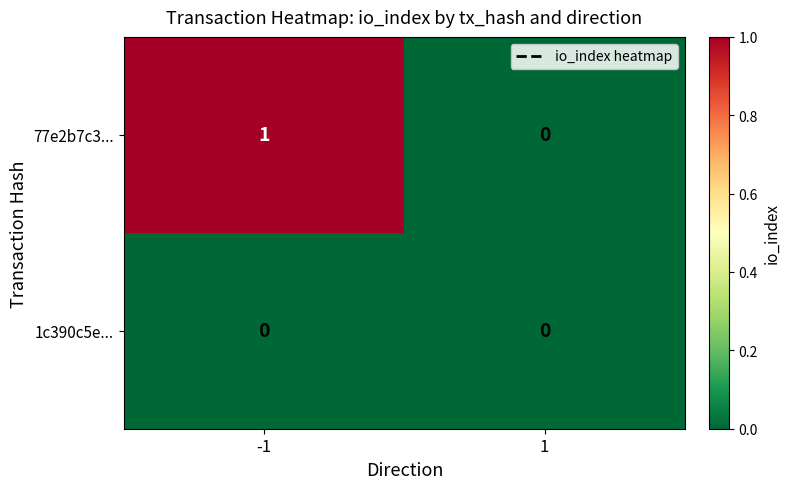

Which series has the widest spread of values?

77e2b7c3...